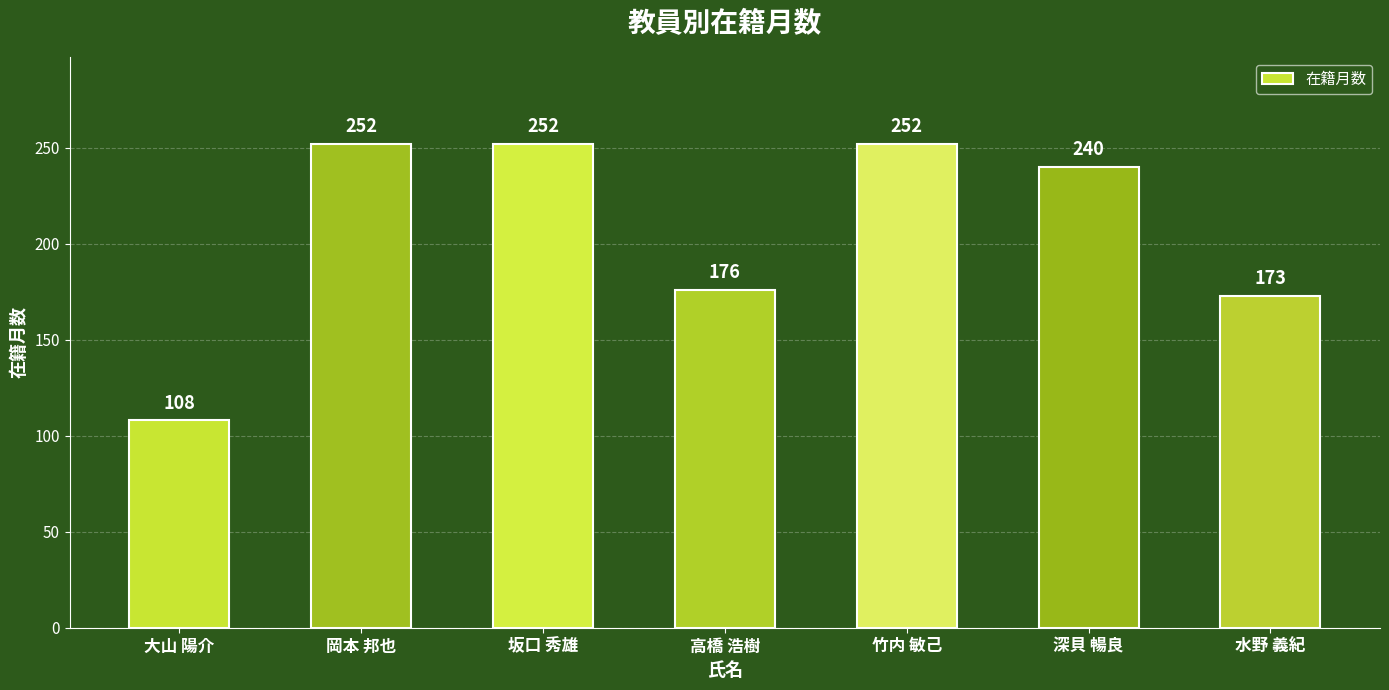

What is the label of the 3rd bar from the left?

坂口 秀雄